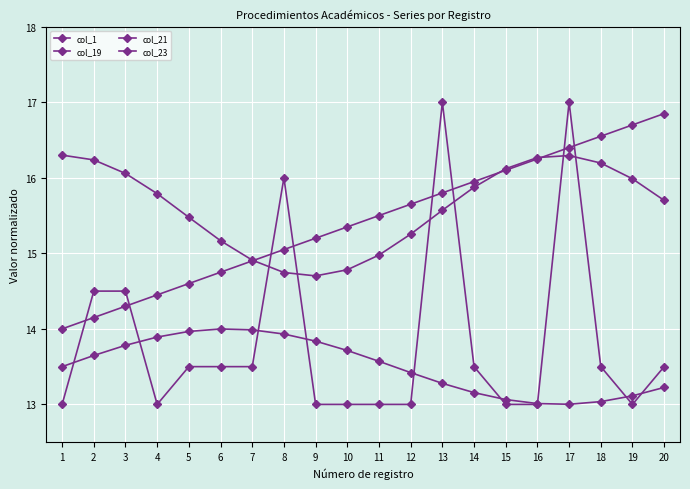

Between 15 and 7, which is larger?

7